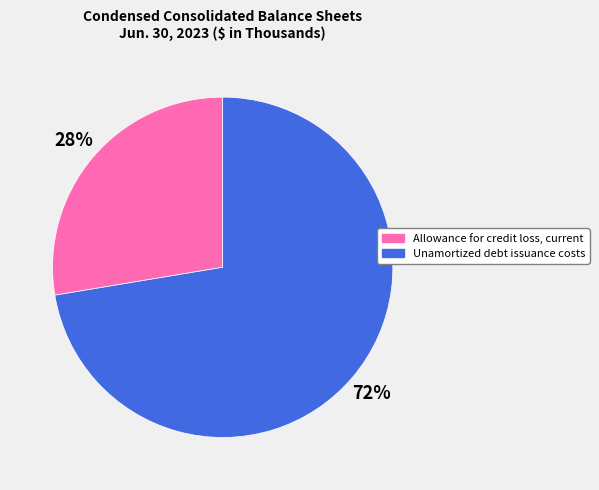

What is the majority slice?

Unamortized debt issuance costs